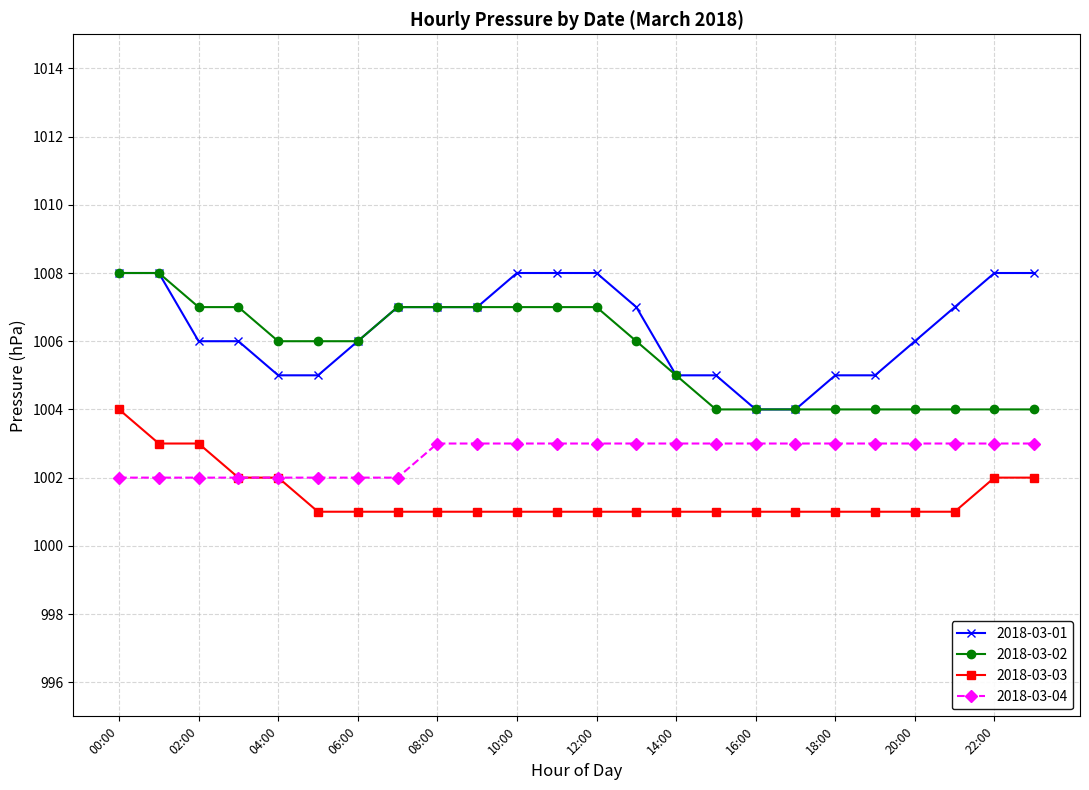

True or false: 2018-03-03 and 2018-03-01 cross at least once.

False